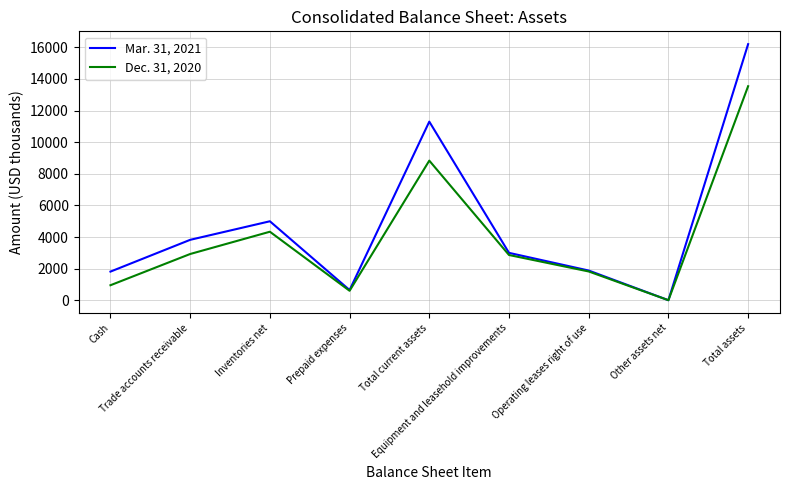

What is the greatest value displayed?

16201